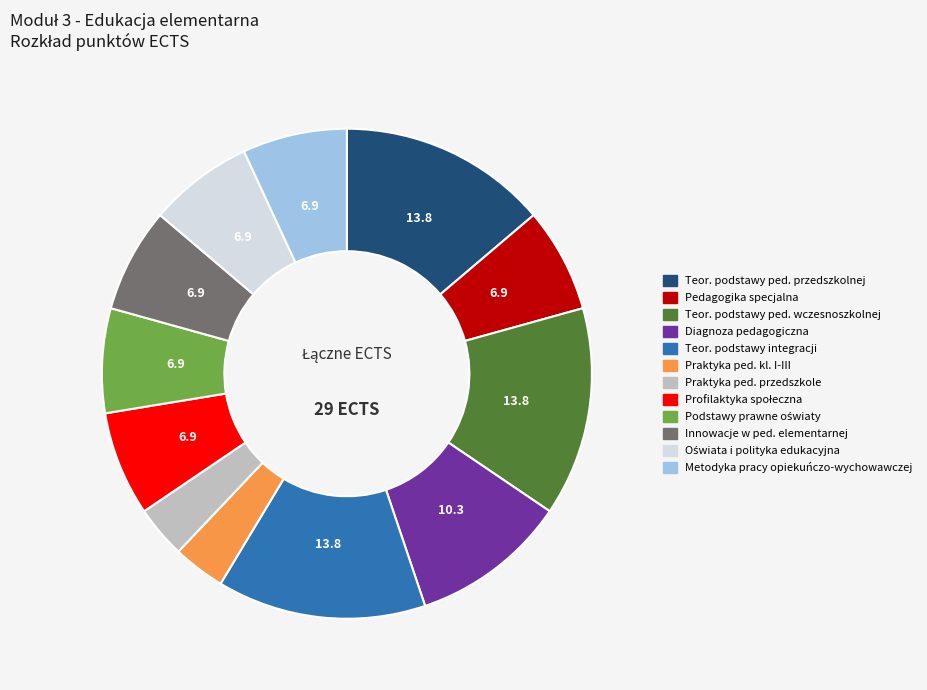

Is there a majority slice in this chart?

No